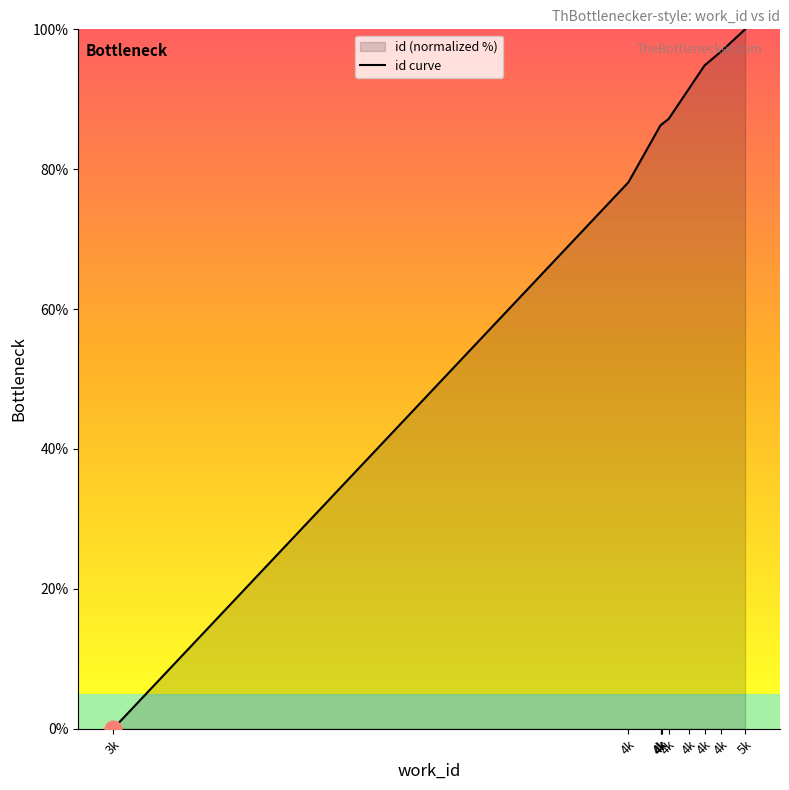

What is the sum of the values at 4k and 4k?

181.1